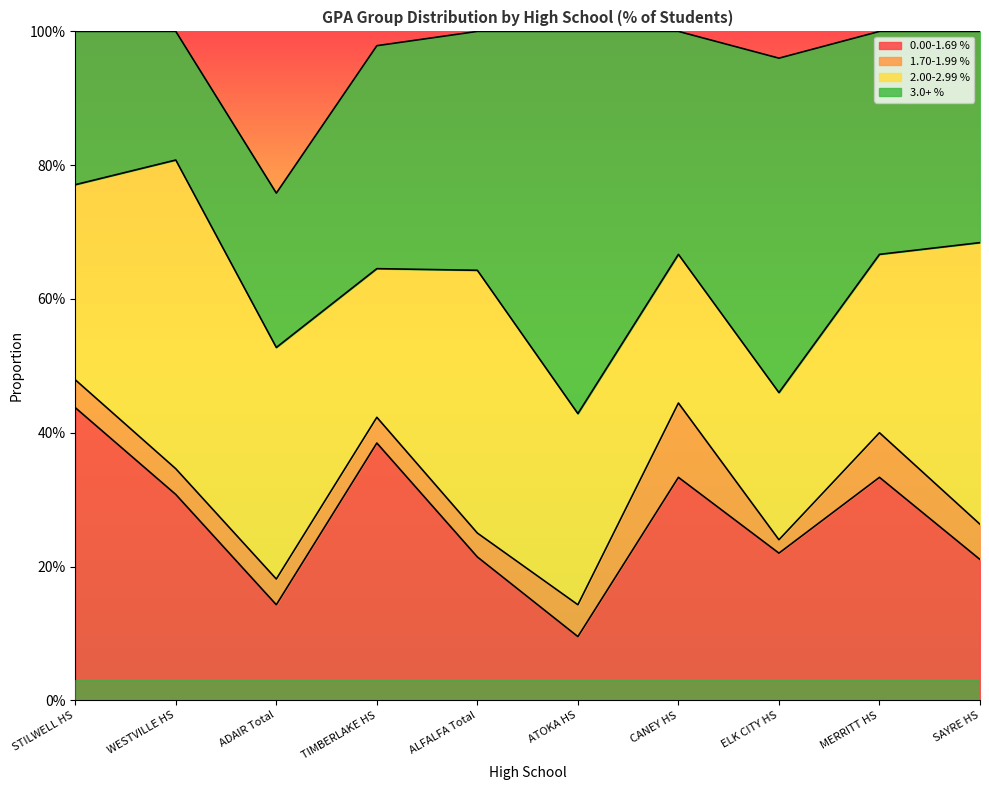

List the series in order of their peak value, highest first.

3.0+ %, 2.00-2.99 %, 0.00-1.69 %, 1.70-1.99 %